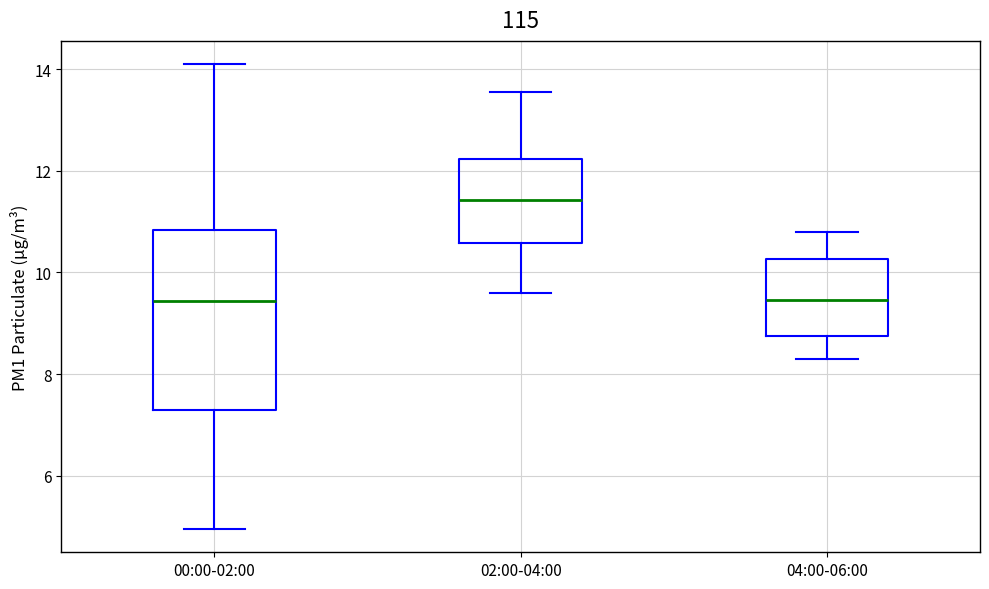

Reading left to right, transcribe this box plot: for each box, give where its median line is, the range the box spans, and where its two whiskers end, as read against the y-axis. The values are not printed on the chart, so give them approximately, as read against the axis.

00:00-02:00: median 9.4, box 7.2 to 10.8, whiskers 5.0 to 14.2
02:00-04:00: median 11.4, box 10.6 to 12.2, whiskers 9.6 to 13.6
04:00-06:00: median 9.4, box 8.8 to 10.2, whiskers 8.4 to 10.8